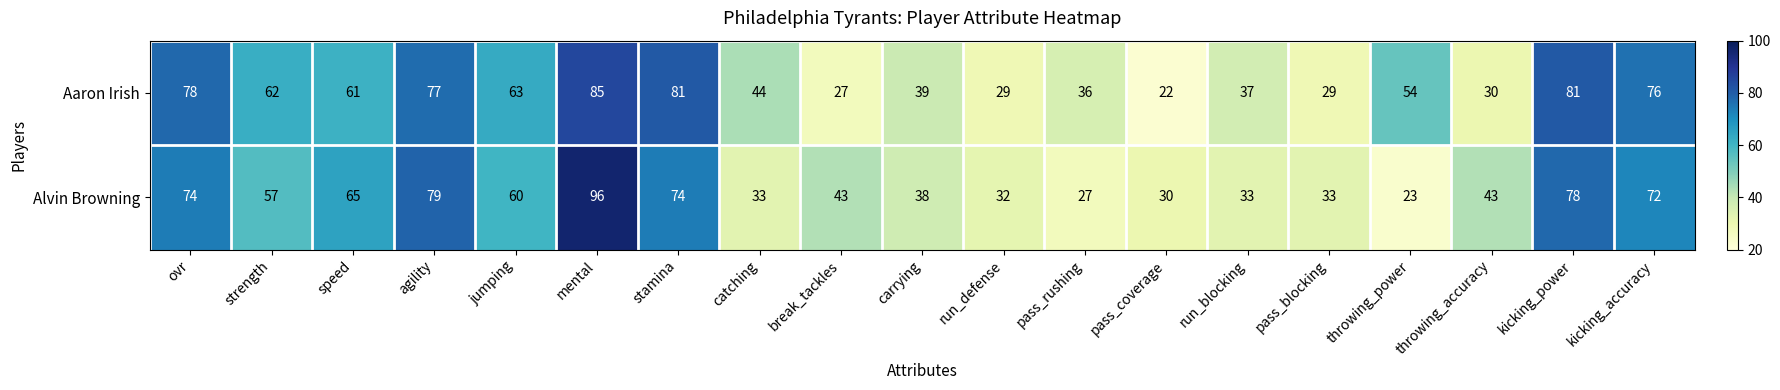

The Aaron Irish series shows 117 at mental. True or false?

False